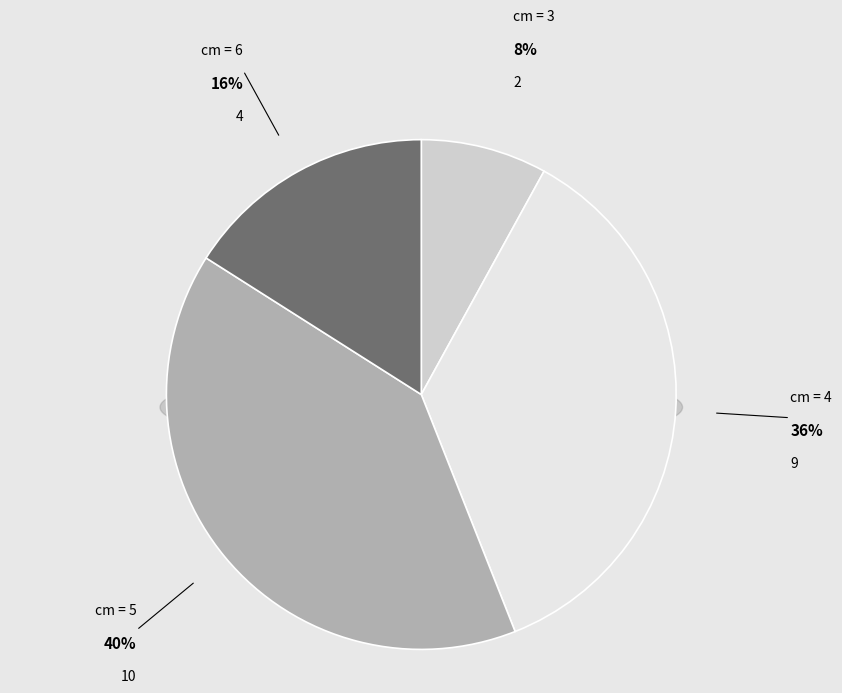

Combined, do 4 and 5 account for over 50%?

Yes